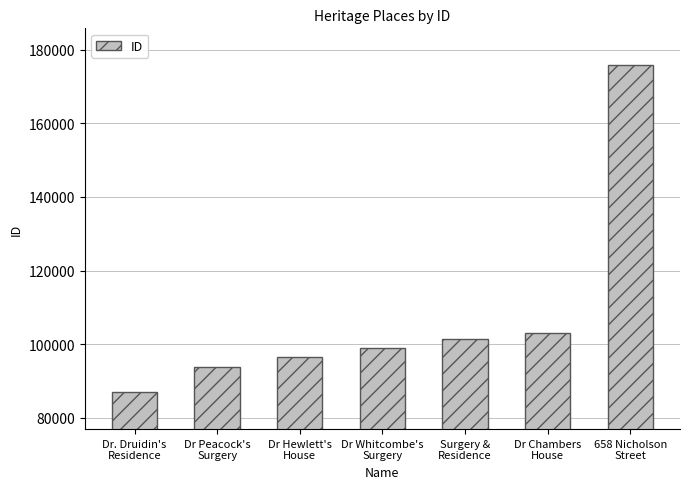

List the labels in order of value, smallest first.

Dr. Druidin's
Residence, Dr Peacock's
Surgery, Dr Hewlett's
House, Dr Whitcombe's
Surgery, Surgery &
Residence, Dr Chambers
House, 658 Nicholson
Street